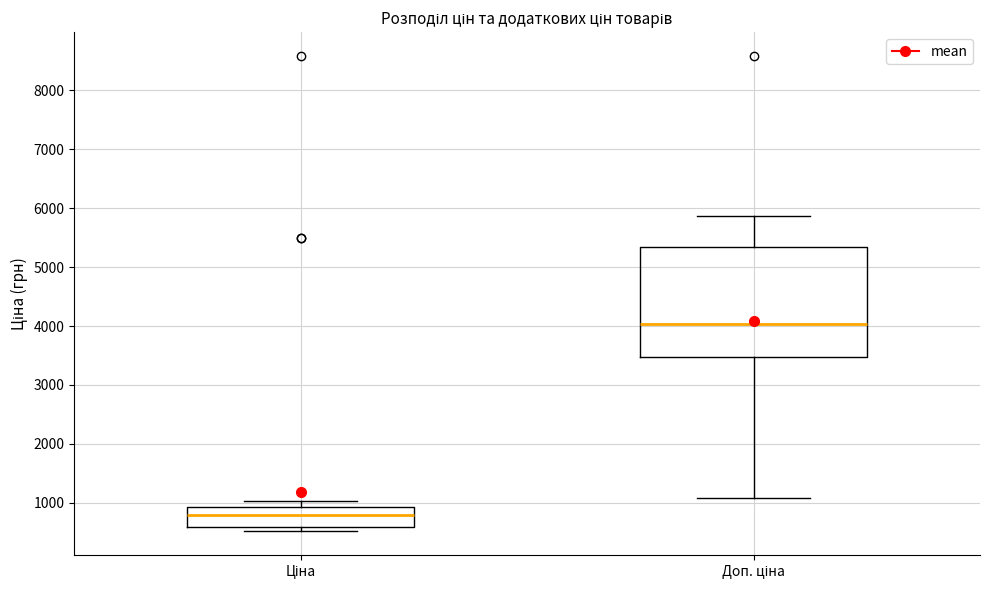

Reading left to right, read every box against the y-axis: the position of its median line, the range the box covers, and the ends of its whiskers. The values are not printed on the chart, so give them approximately, as read against the axis.

Ціна: median 800, box 600 to 900, whiskers 500 to 1000
Доп. ціна: median 4000, box 3500 to 5300, whiskers 1100 to 5900